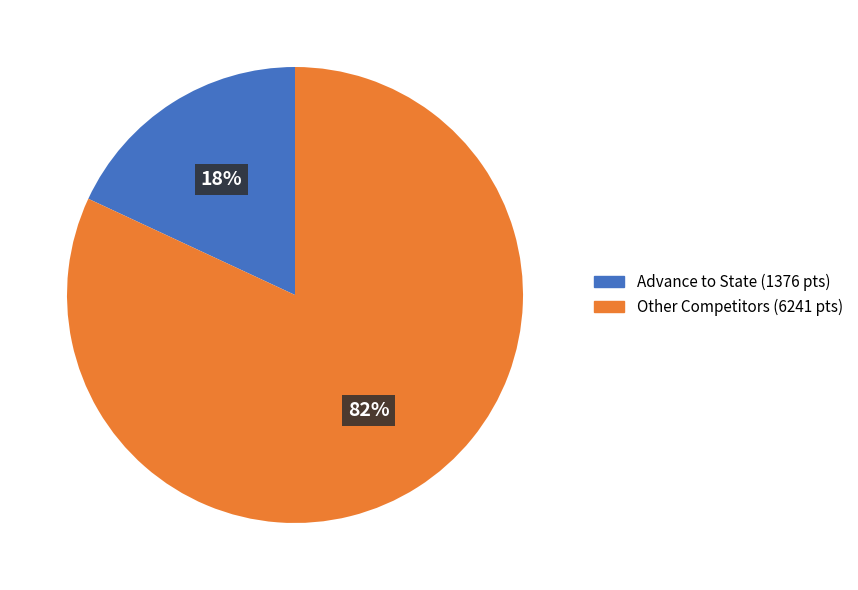

To the nearest percent, what is the difference between the largest and smallest slice percentages?

64%